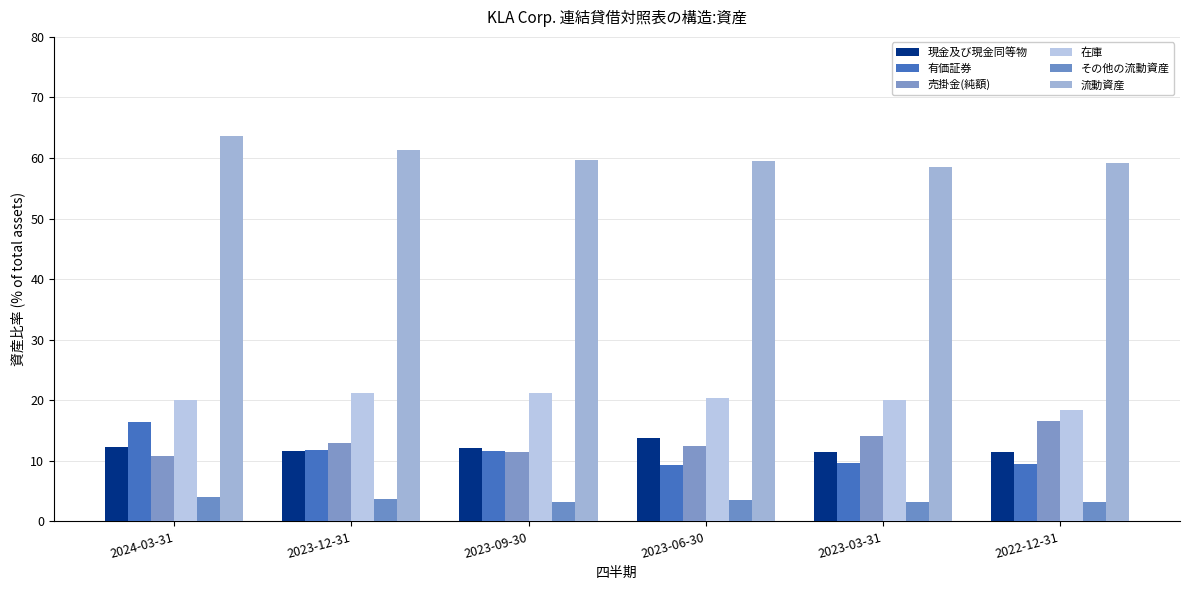

The value of 有価証券 at 2023-03-31 is 9.7. True or false?

True